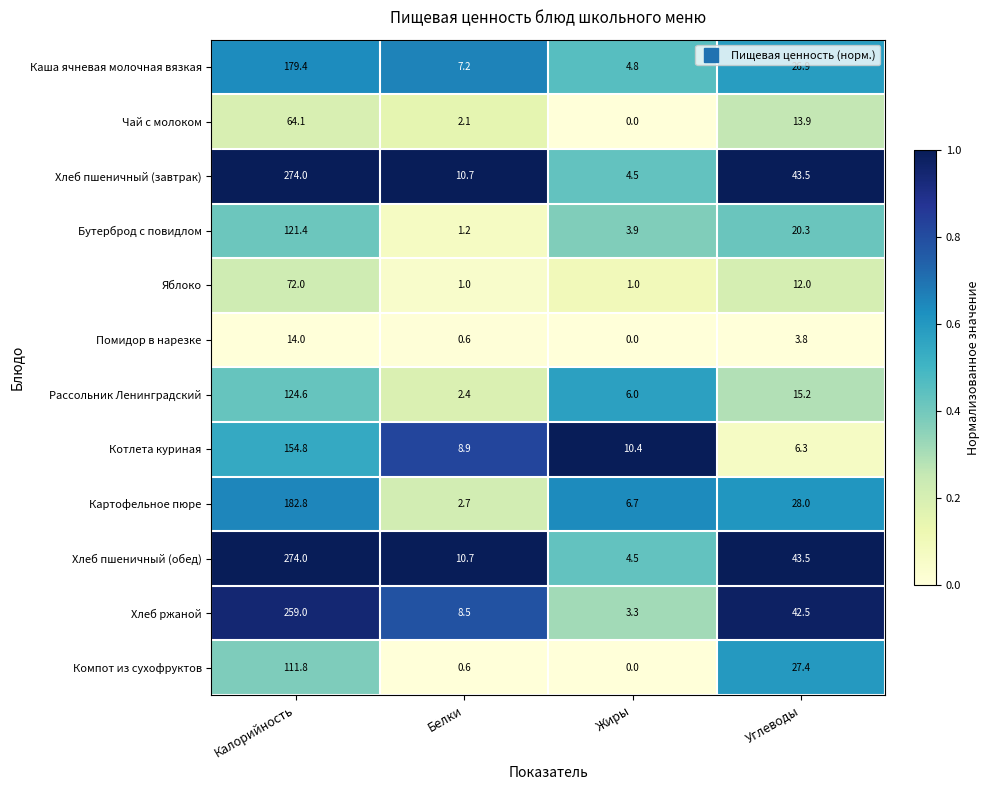

What is the spread (max minus min) of values at Калорийность?

260.0